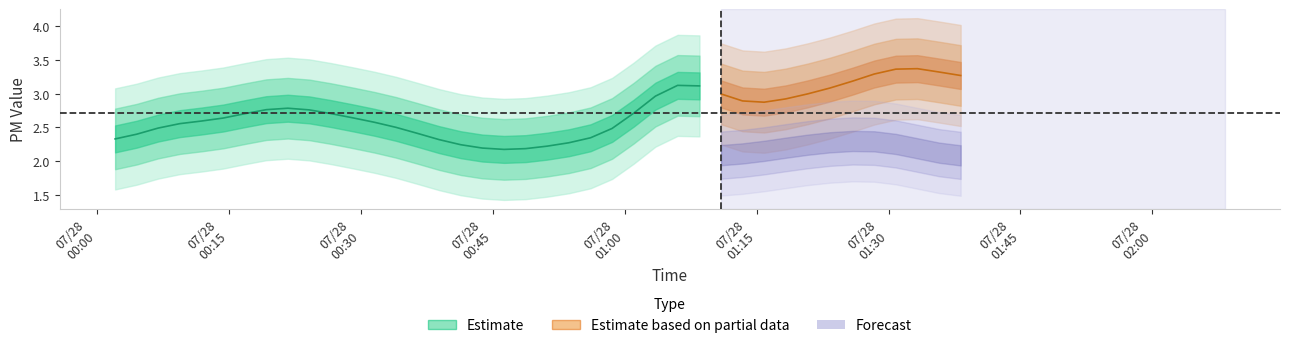

What is the minimum value for SDS_P1?

1.8